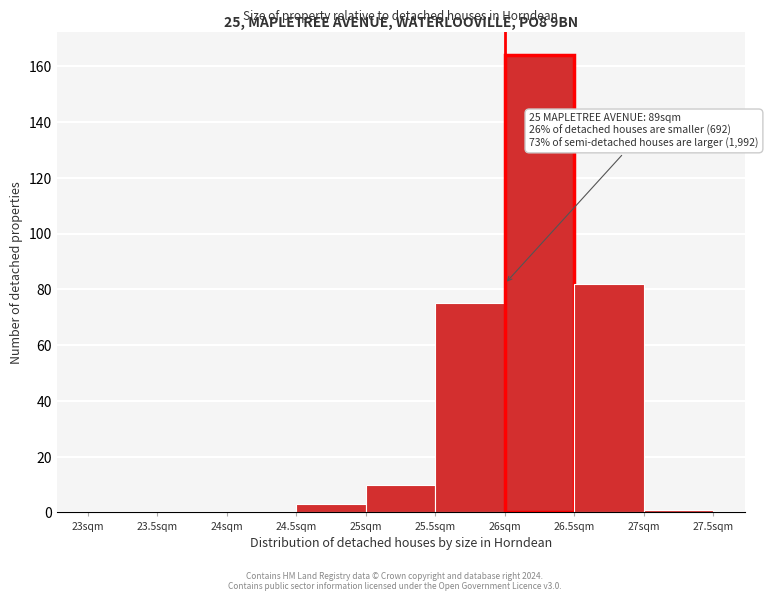

Which range on the x-axis has the tallest bar?

26.0 to 26.5